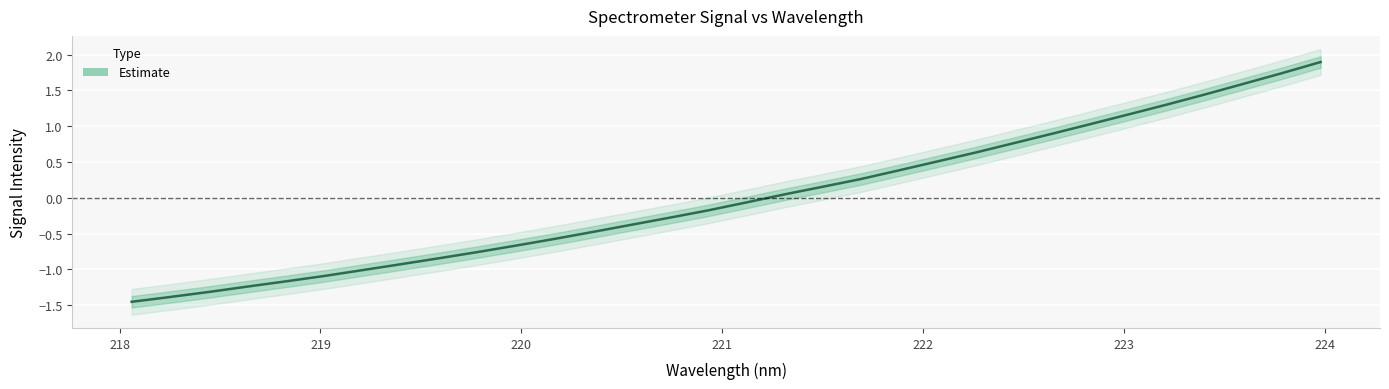

What is the value of the 20th point from the left?

0.3